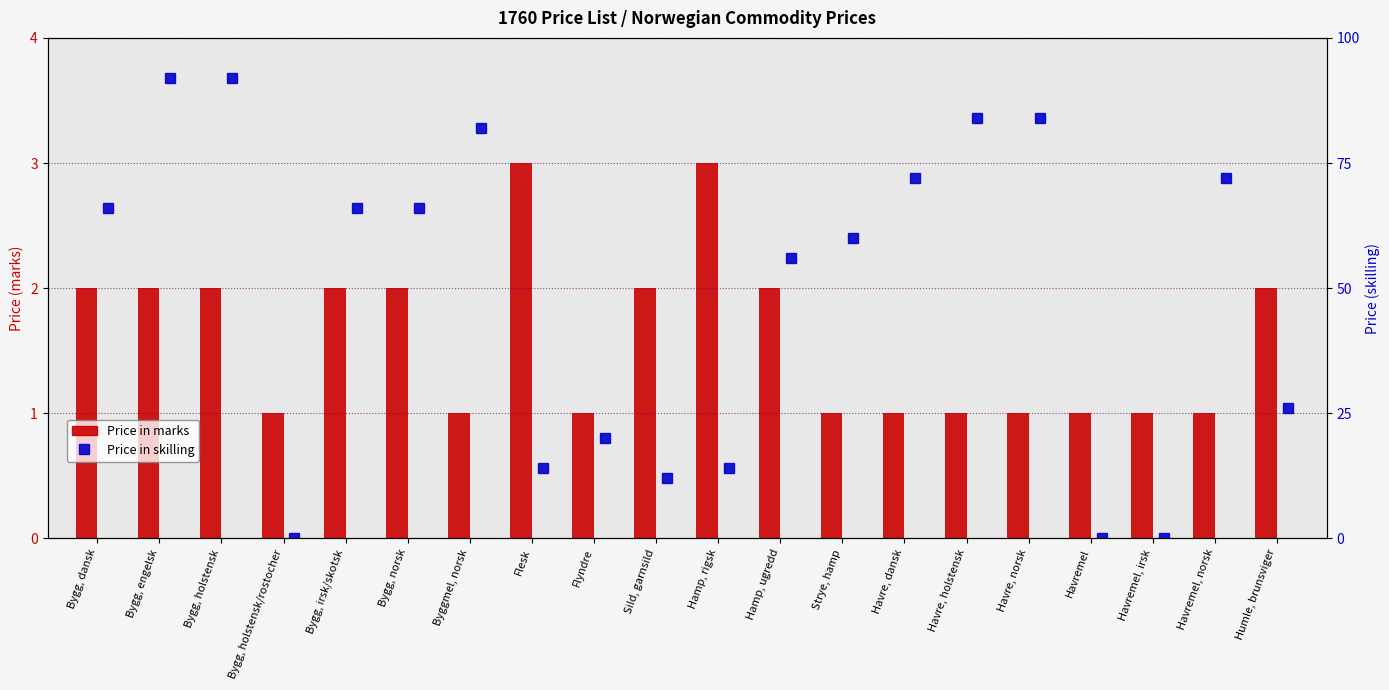

List the series in order of their peak value, highest first.

Price in skilling, Price in marks